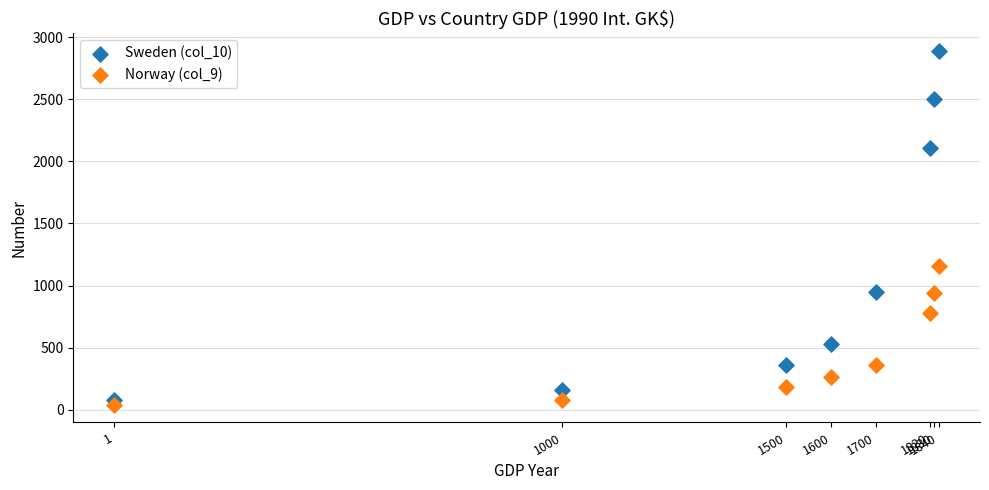

Across all data points, what is the range of Y values (max minus min)?

2849